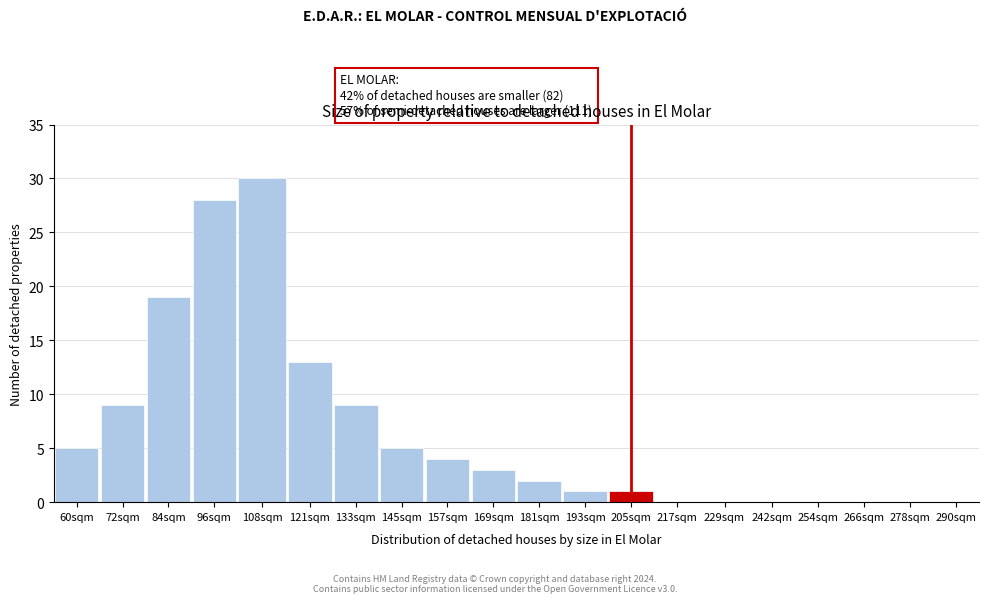

Reading right to left, what are all the values shown in this chart?

290sqm=0	278sqm=0	266sqm=0	254sqm=0	242sqm=0	229sqm=0	217sqm=0	205sqm=1	193sqm=1	181sqm=2	169sqm=3	157sqm=4	145sqm=5	133sqm=9	121sqm=13	108sqm=30	96sqm=28	84sqm=19	72sqm=9	60sqm=5